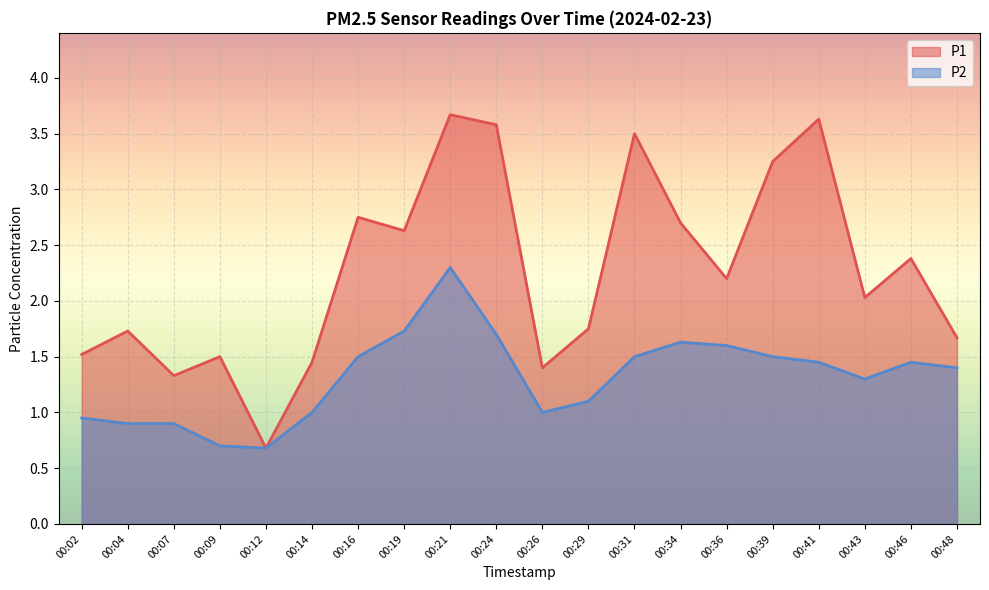

What is the sum of the P2 values at 00:12 and 00:29?

1.8